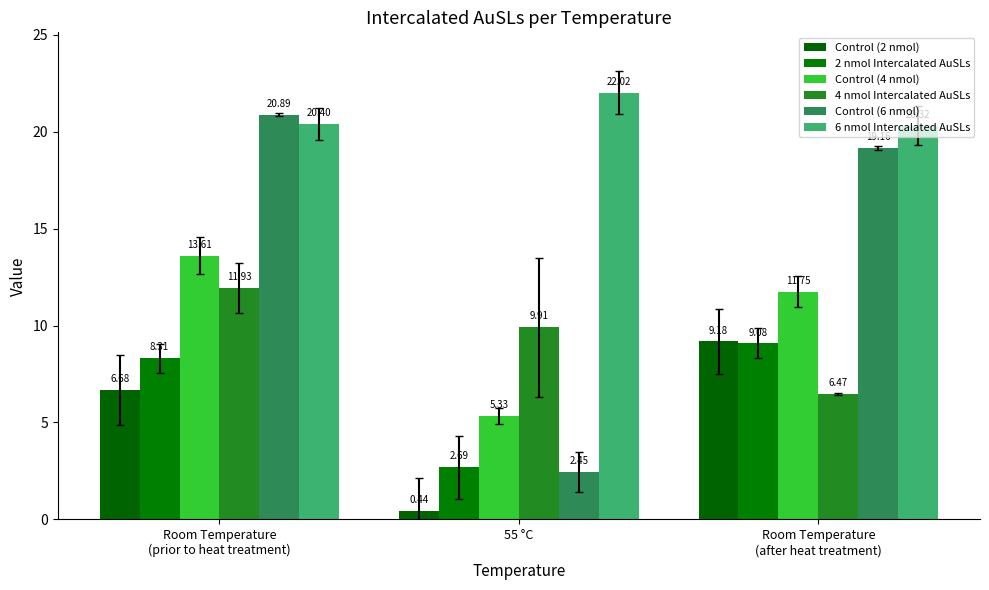

Is the value of 6 nmol Intercalated AuSLs at Room Temperature
(after heat treatment) greater than the value of Control (4 nmol) at Room Temperature
(prior to heat treatment)?

Yes